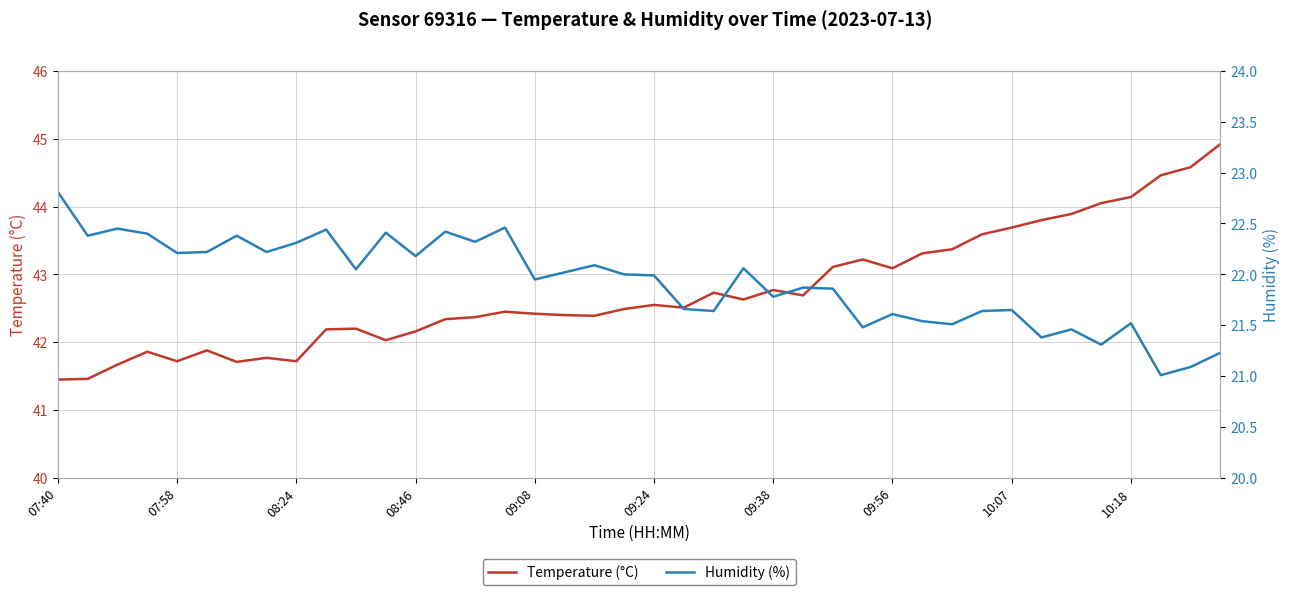

What is the maximum value for Temperature (°C)?

44.9